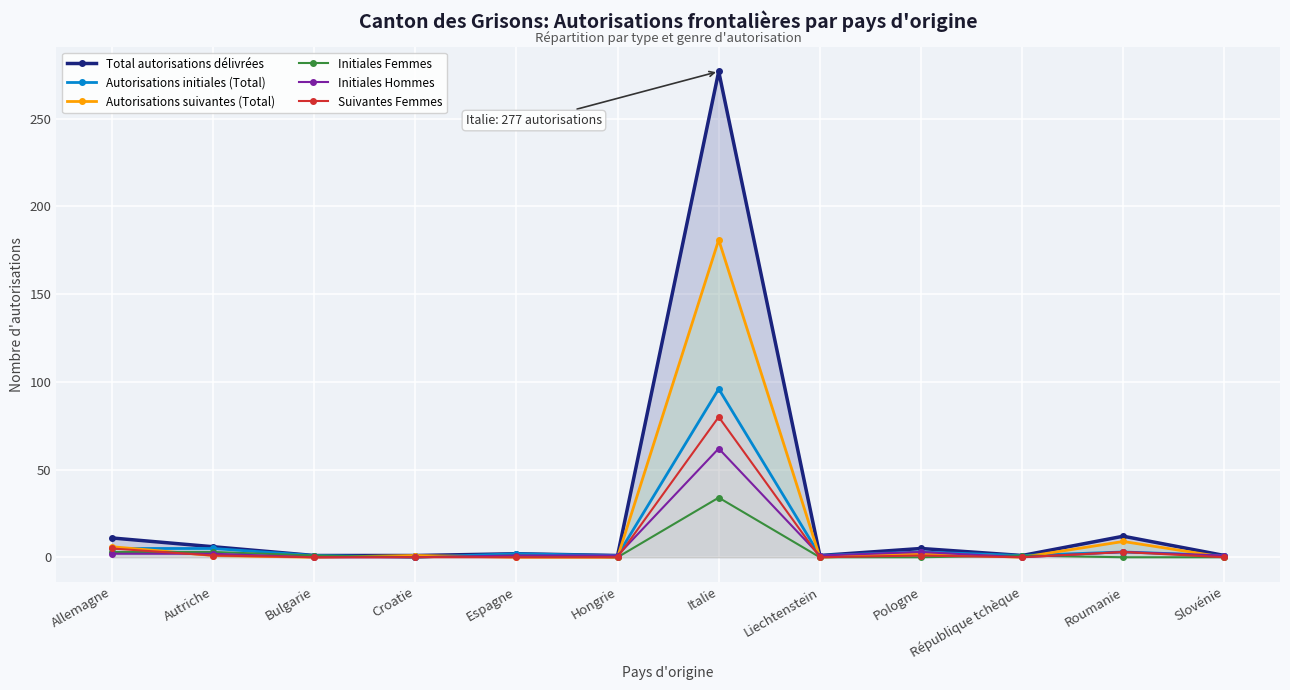

True or false: Autorisations initiales (Total) and Total autorisations délivrées intersect in this chart.

False